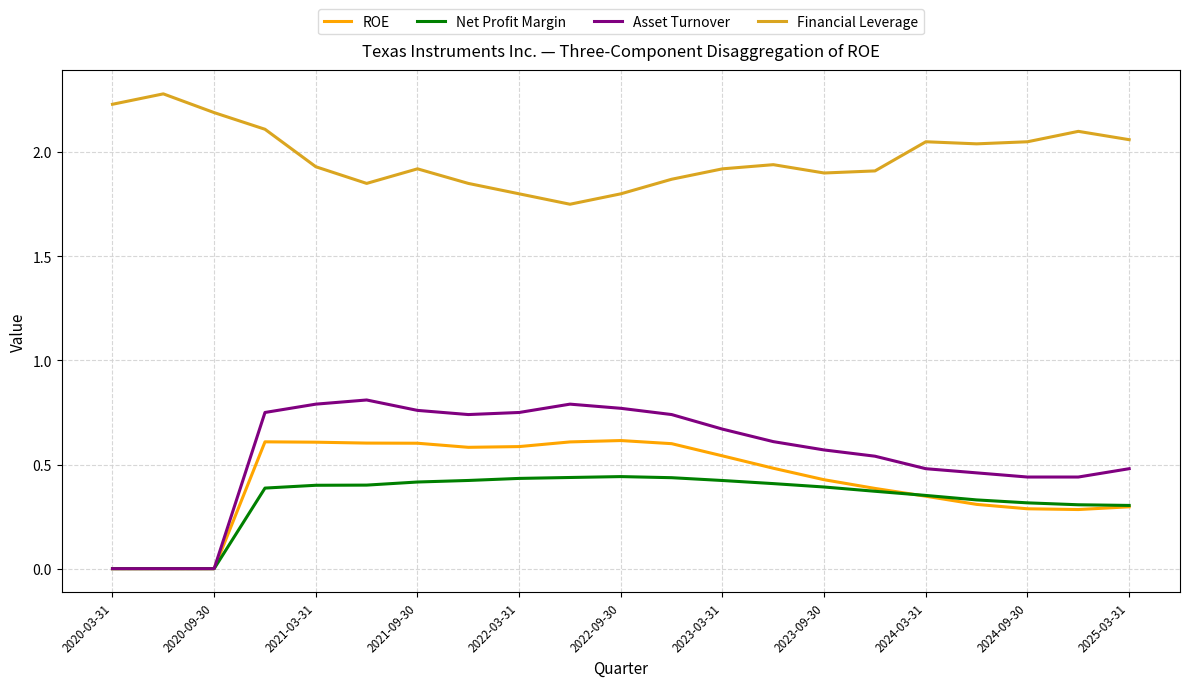

List the series in order of their peak value, lowest first.

Net Profit Margin, ROE, Asset Turnover, Financial Leverage